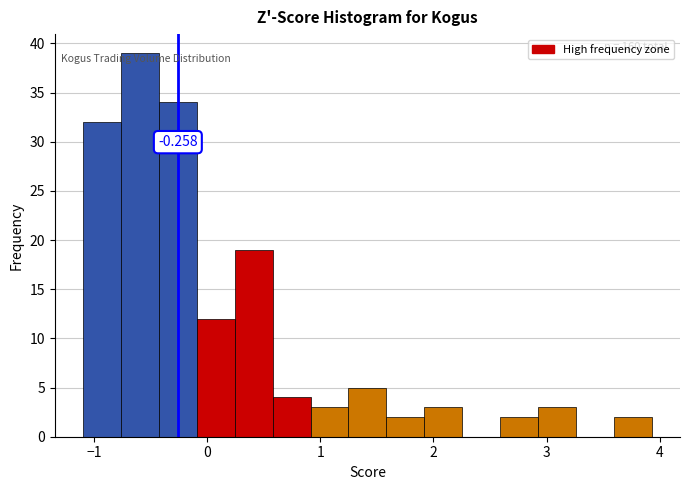

Around what value on the x-axis is the tallest bar? Give the approximate position of its centre, as read against the axis.

-0.6